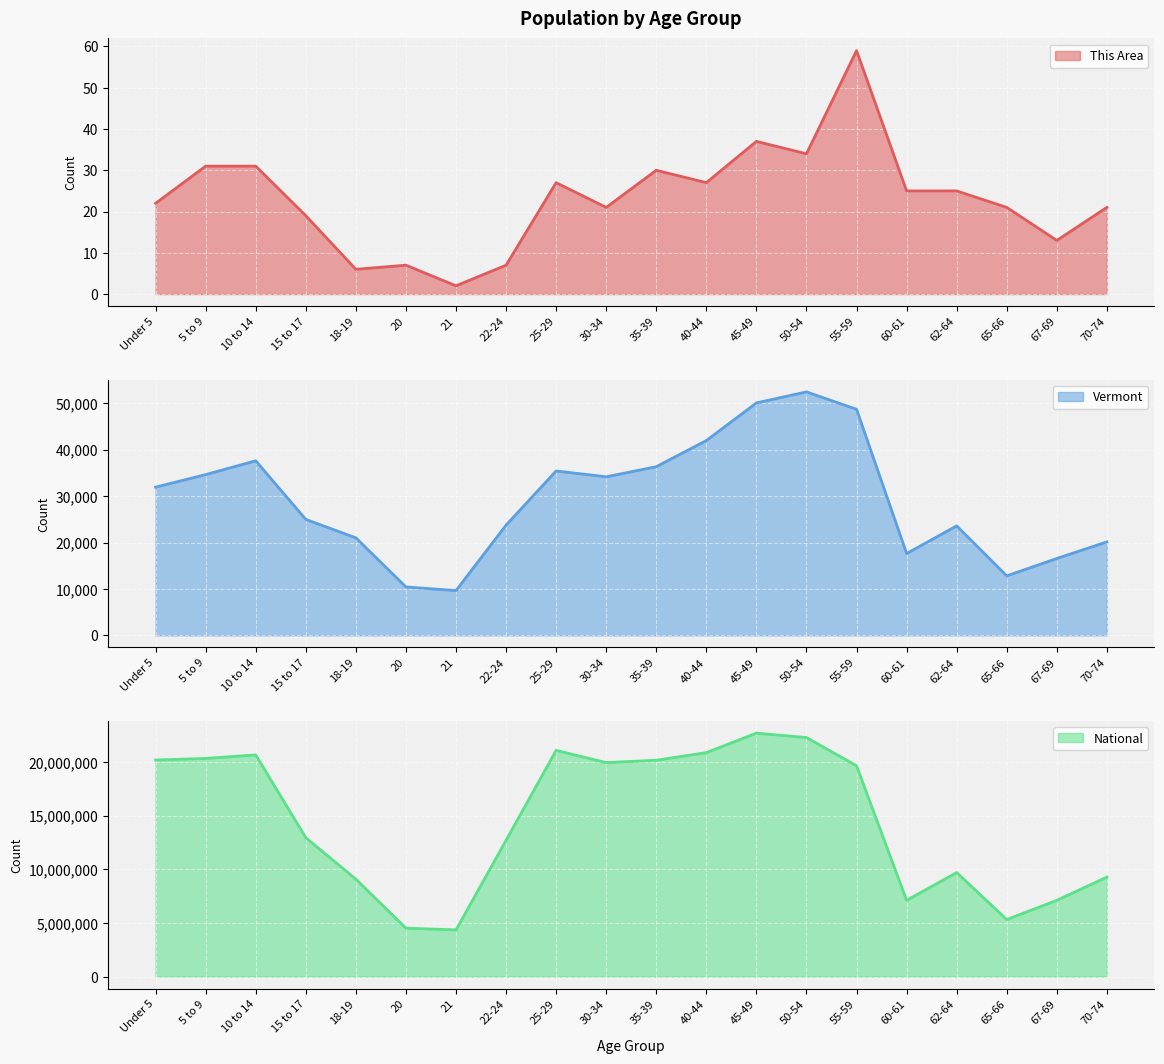

What is the spread (max minus min) of values at 22-24?

12712569